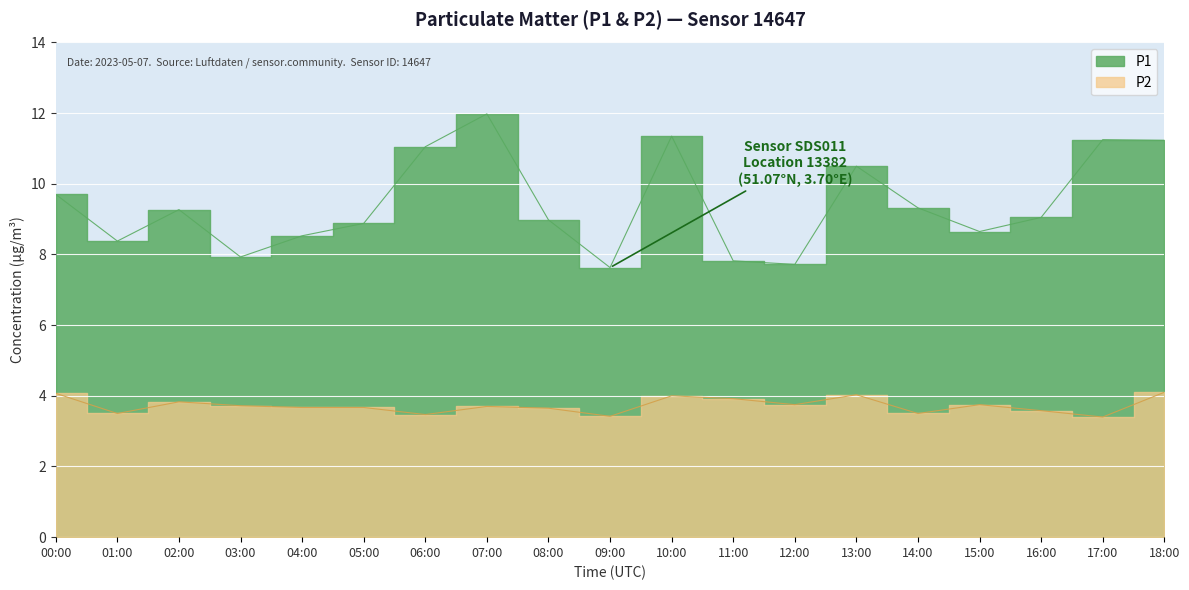

True or false: P2 and P1 intersect in this chart.

False